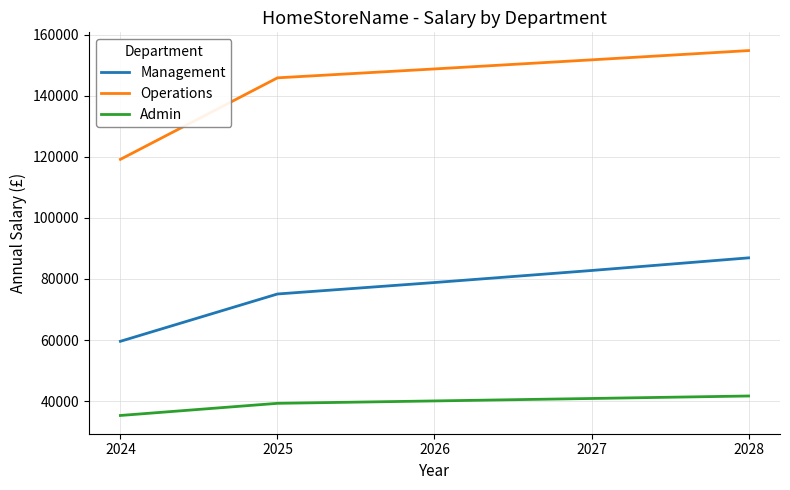

What is the total value across all series at 2024?

214041.7